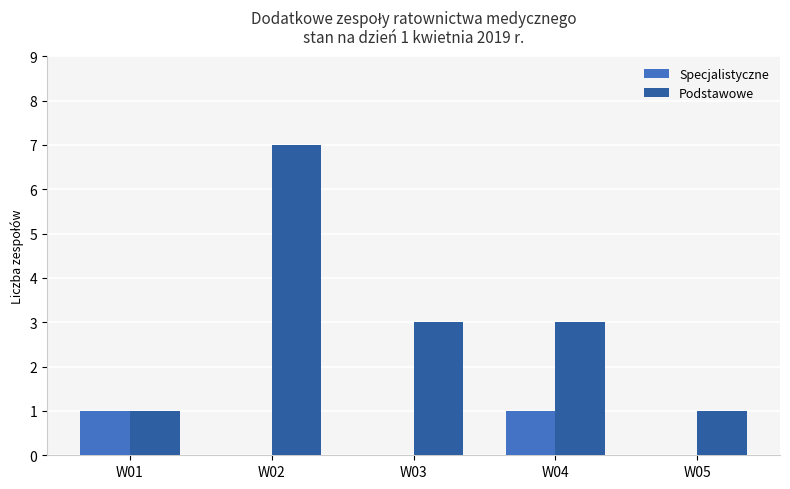

What are all the series names shown in the legend?

Specjalistyczne, Podstawowe